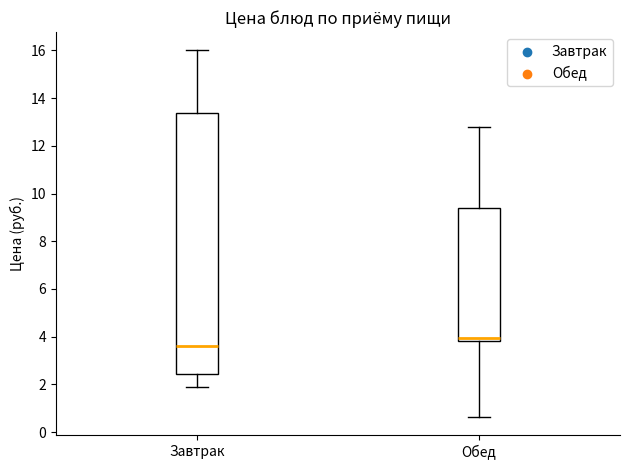

Where is the lower edge of the box for Обед on the y-axis? The values are not printed on the chart, so give them approximately, as read against the axis.

3.8